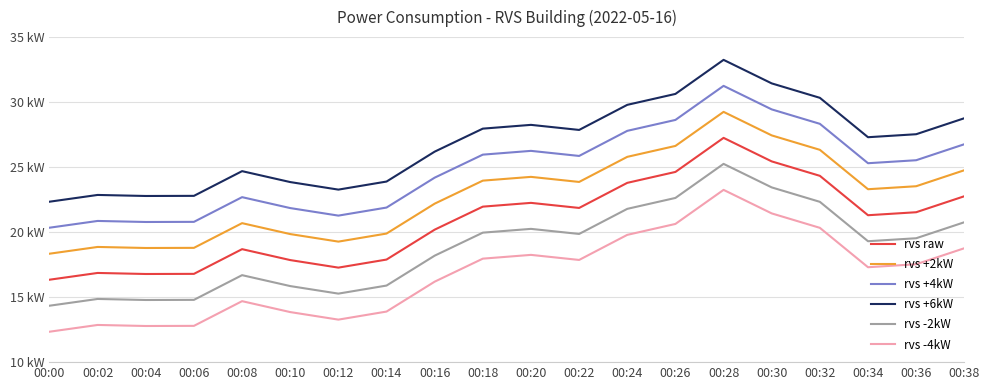

What are all the series names shown in the legend?

rvs raw, rvs +2kW, rvs +4kW, rvs +6kW, rvs -2kW, rvs -4kW